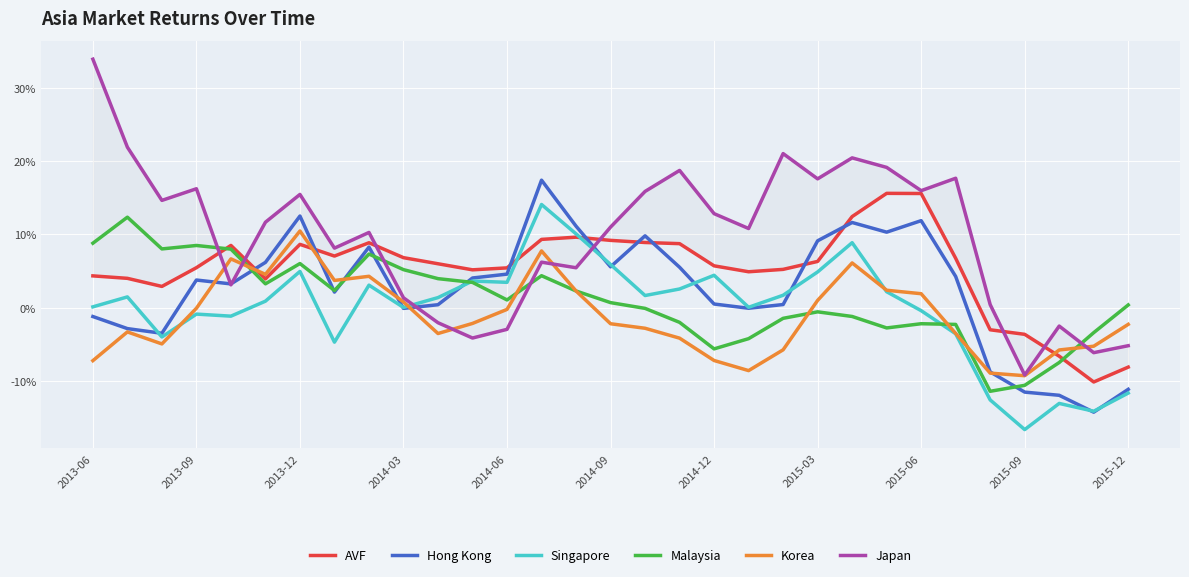

How many data points in Singapore are above 0?

20